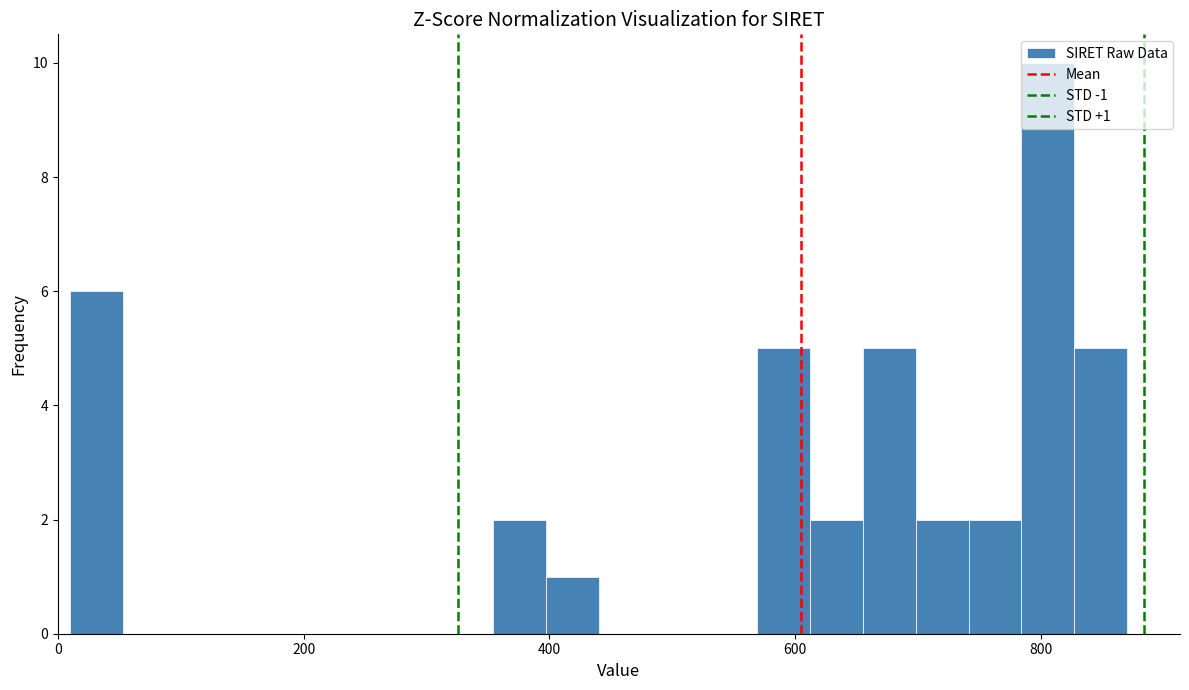

Read against the x-axis, roughly where is the centre of the tallest bar?

800